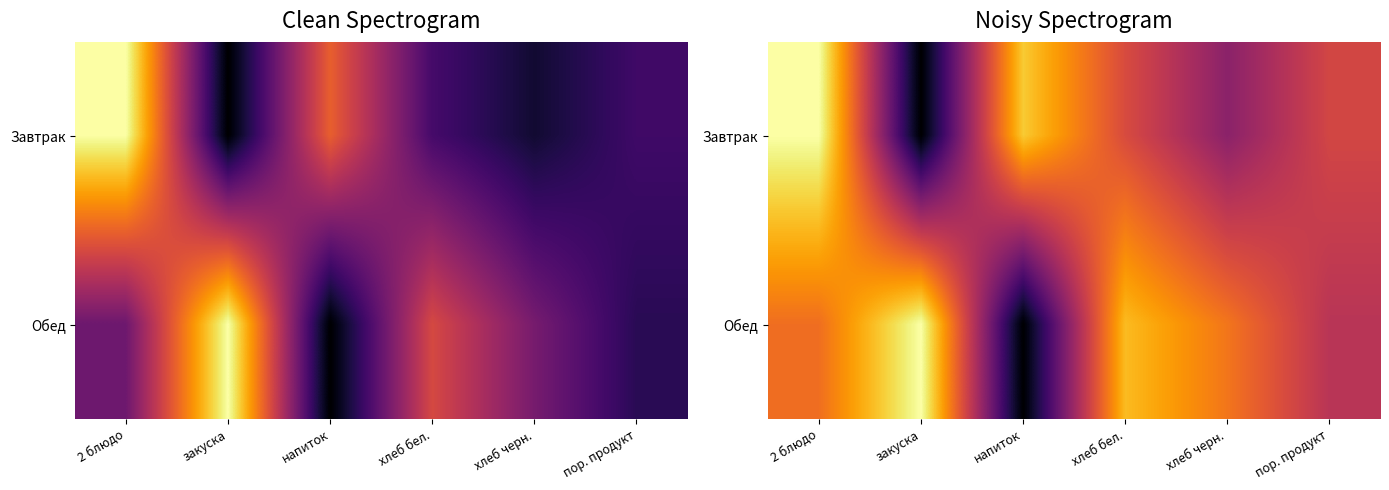

What is the highest value of the Завтрак series?

5.7